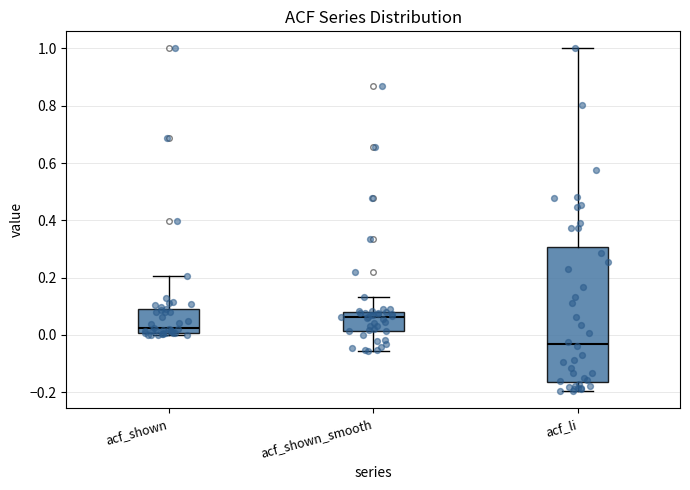

Reading left to right, read every box against the y-axis: the position of its median line, the range the box covers, and the ends of its whiskers. The values are not printed on the chart, so give them approximately, as read against the axis.

acf_shown: median 0.02, box 0.00 to 0.10, whiskers 0.00 (just below the box's lower edge) to 0.20
acf_shown_smooth: median 0.06, box 0.02 to 0.08, whiskers -0.06 to 0.14
acf_li: median -0.04, box -0.16 to 0.30, whiskers -0.20 to 1.00